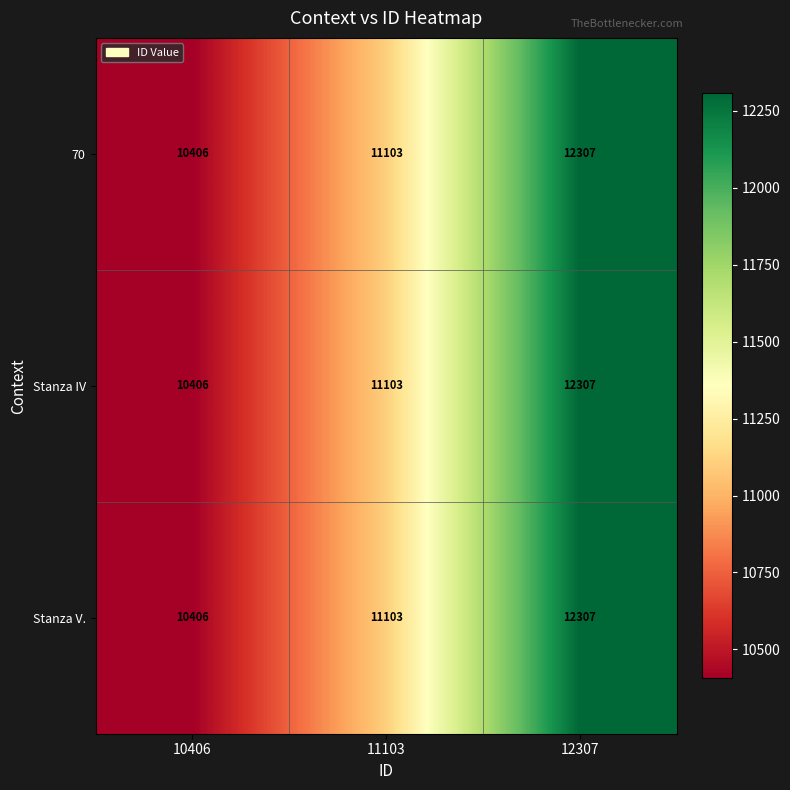

What value does the Stanza IV series have at 10406?

10406